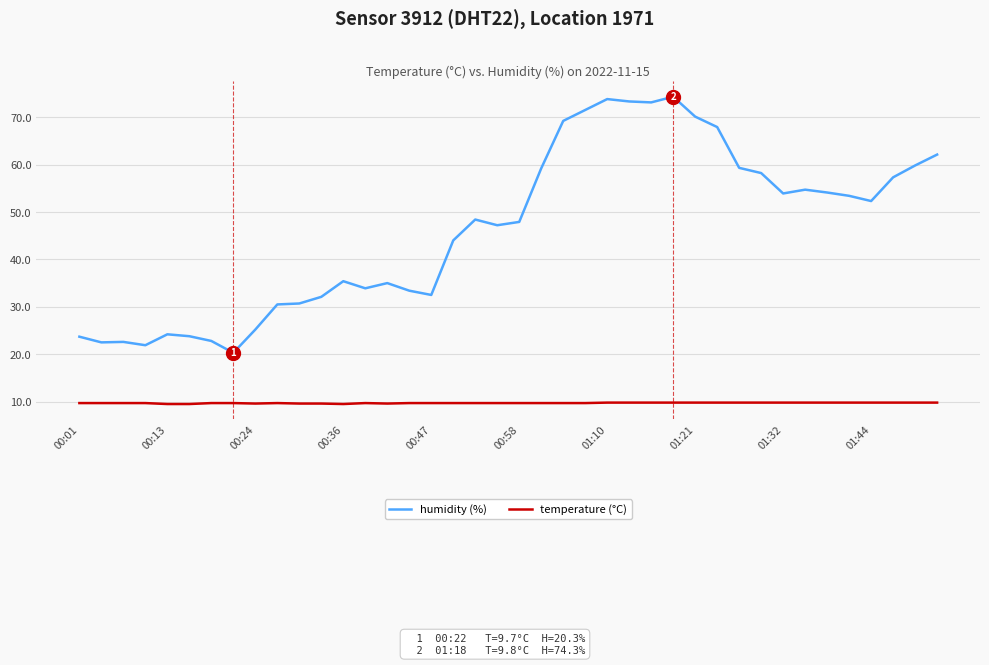

List the series in order of their peak value, lowest first.

temperature (°C), humidity (%)